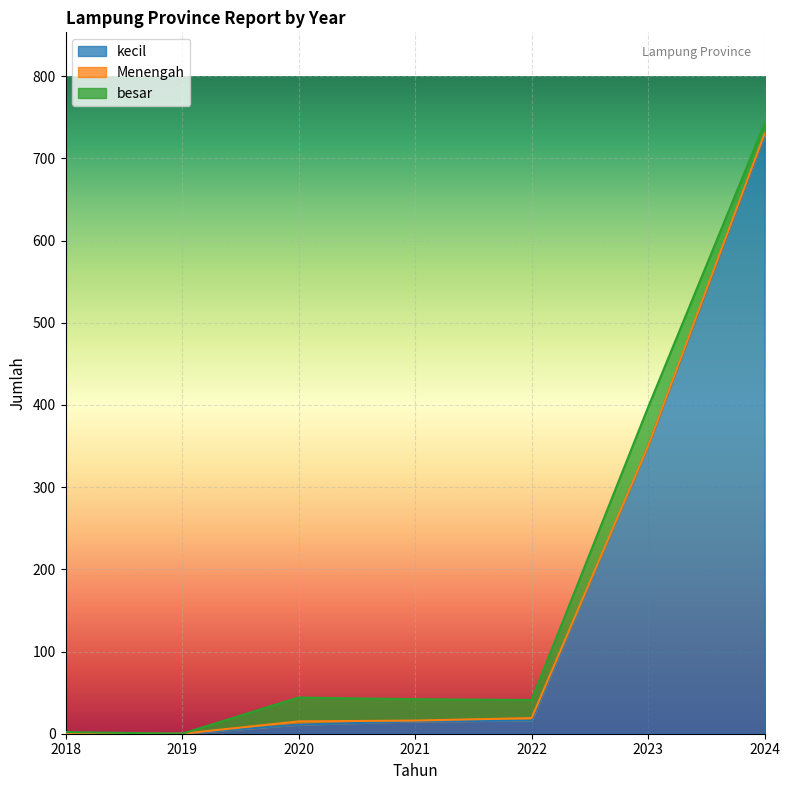

What is the total value across all series at 2022?

41